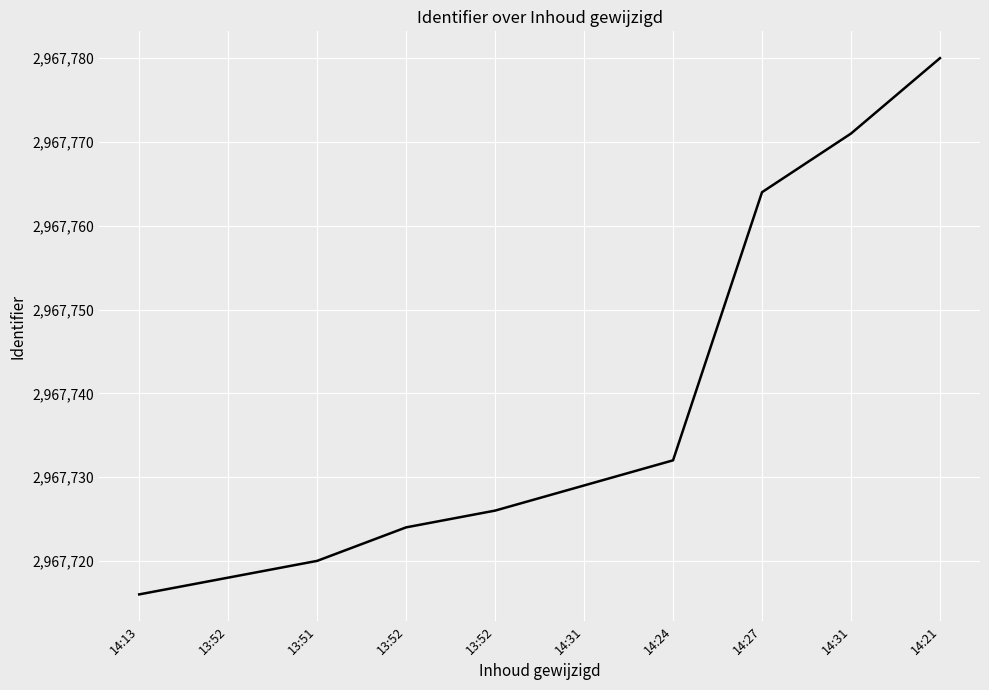

List the labels in order of value, largest first.

14:21, 14:31, 14:27, 14:24, 14:31, 13:52, 13:52, 13:51, 13:52, 14:13